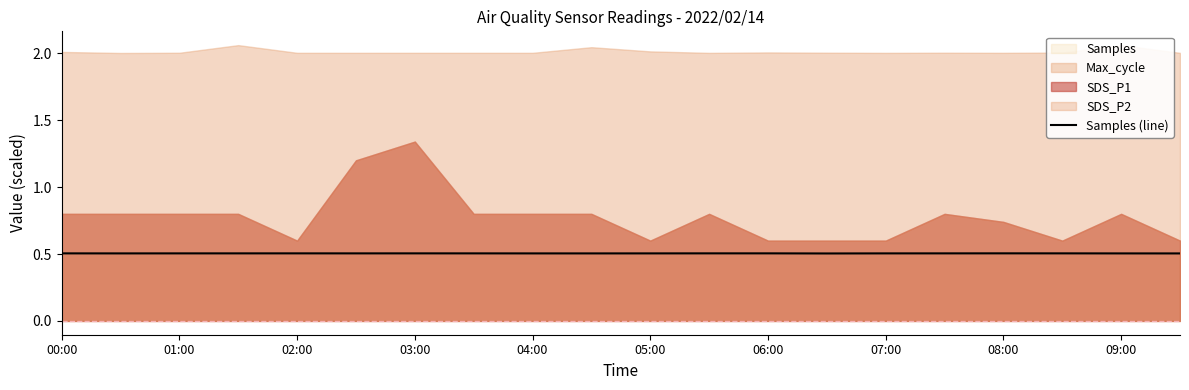

Is it true that Samples (line) equals 0.3 at 00:00?

False